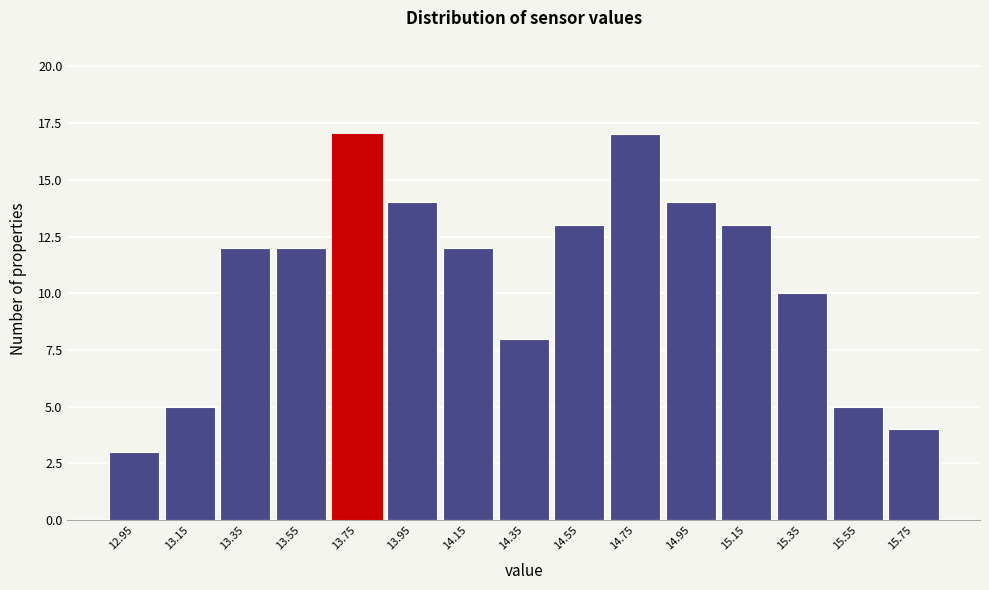

Reading left to right, what are all the values shown in this chart?

3	5	12	12	17	14	12	8	13	17	14	13	10	5	4